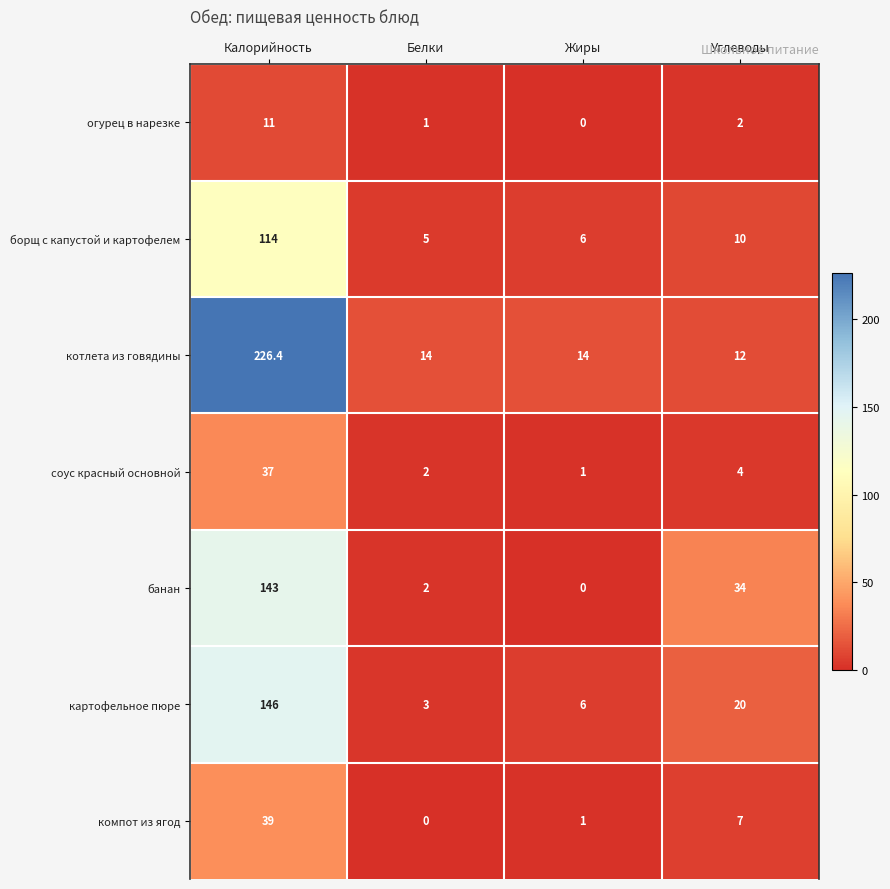

Which series has the largest total across all categories?

котлета из говядины